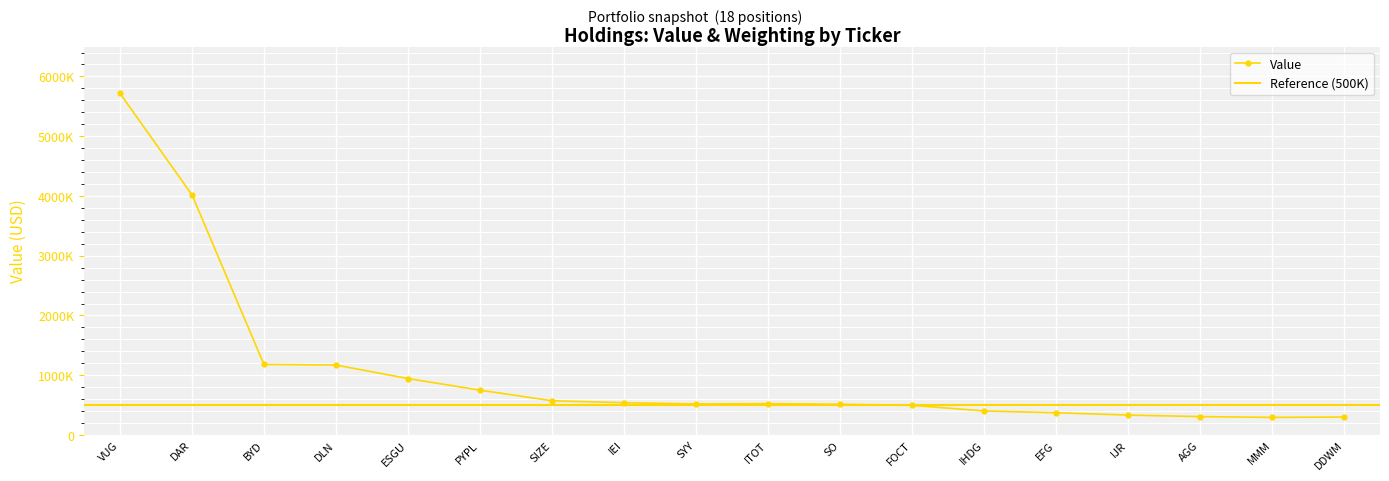

Where is the data nearest to the value 3006500?

DAR